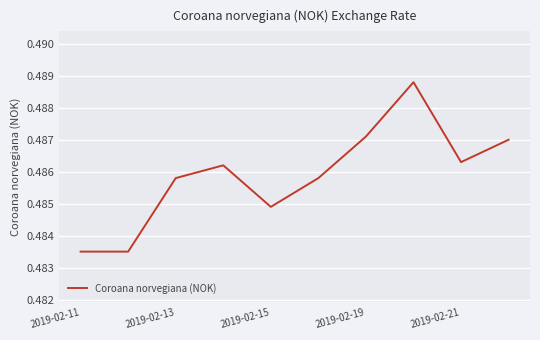

Does the chart have visible grid lines?

Yes